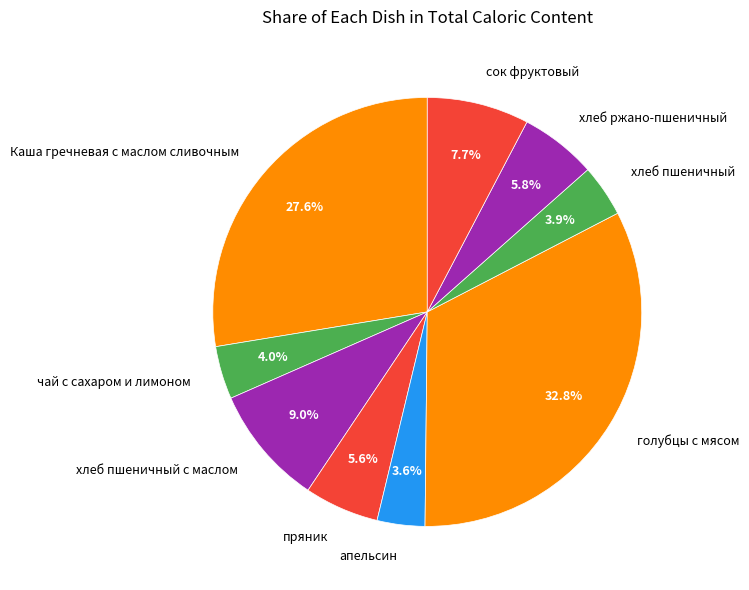

Is there a majority slice in this chart?

No